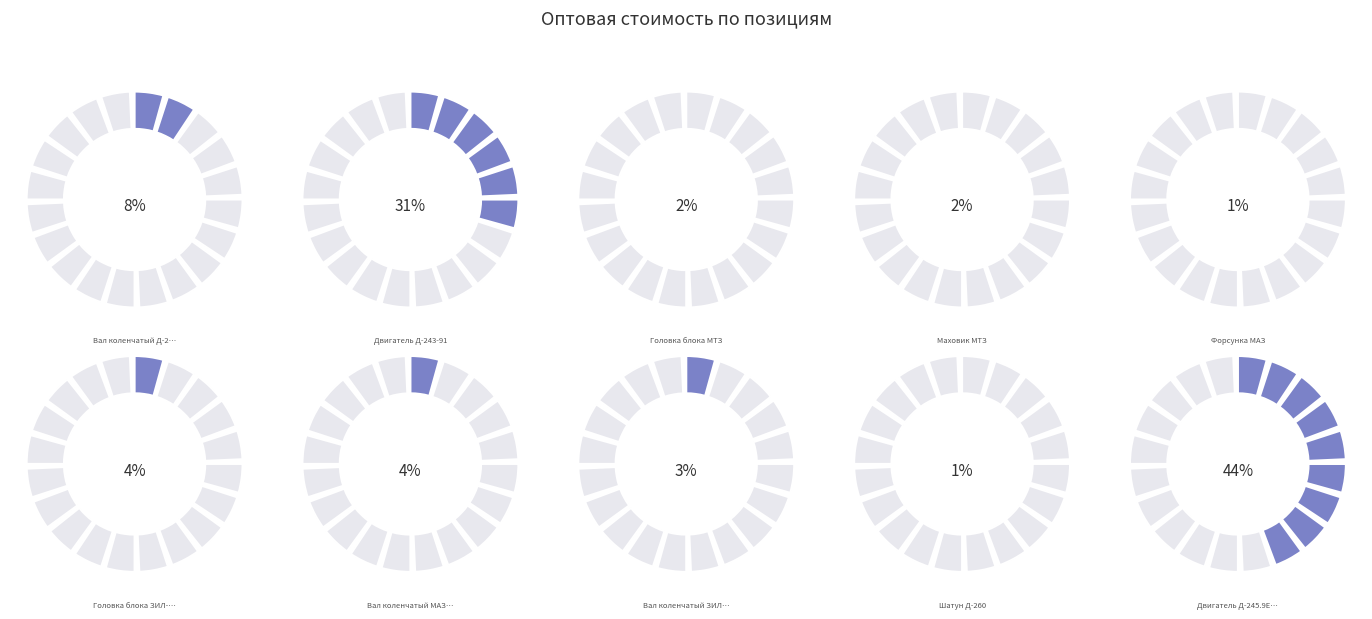

True or false: Двигатель Д-245.9Е2-257 accounts for 38% of the total.

False